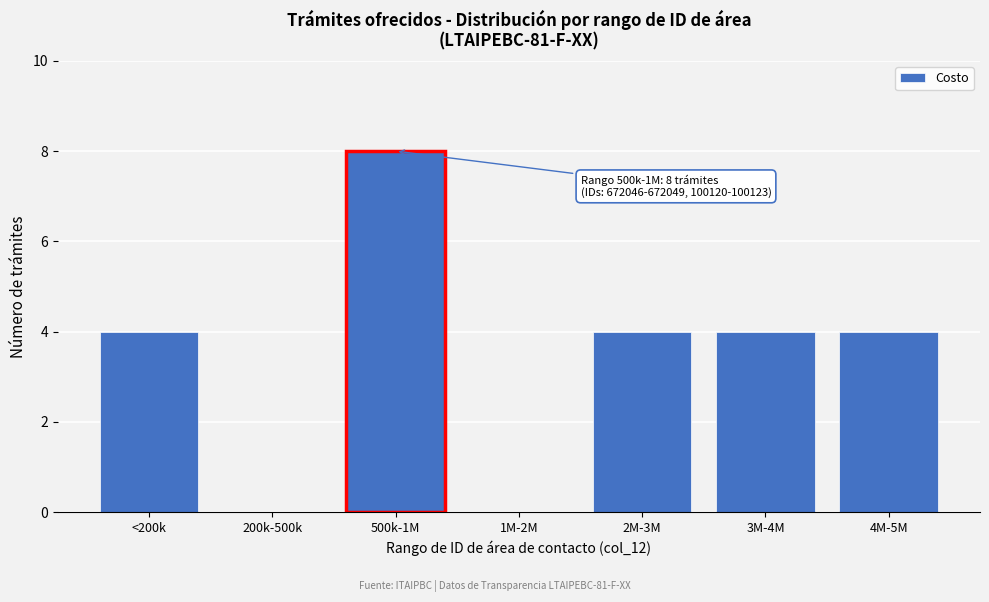

Reading left to right, what are all the values shown in this chart?

<200k=4	200k-500k=0	500k-1M=8	1M-2M=0	2M-3M=4	3M-4M=4	4M-5M=4